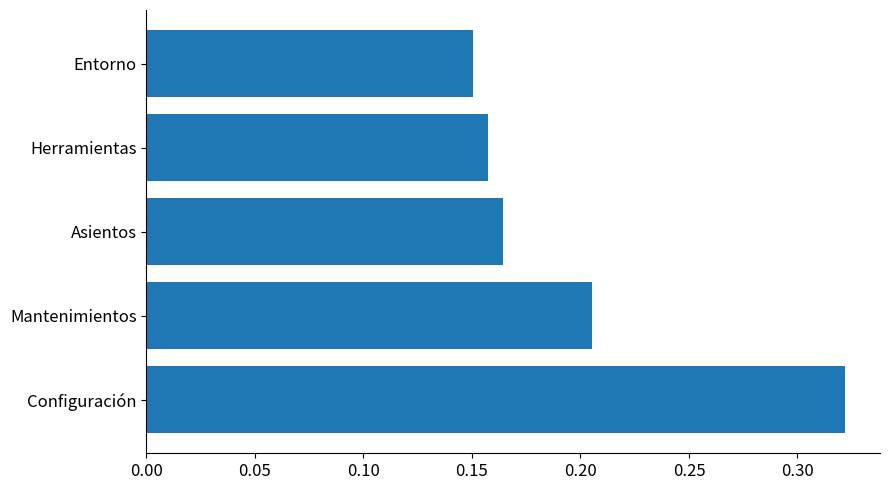

List the labels in order of value, smallest first.

Entorno, Herramientas, Asientos, Mantenimientos, Configuración